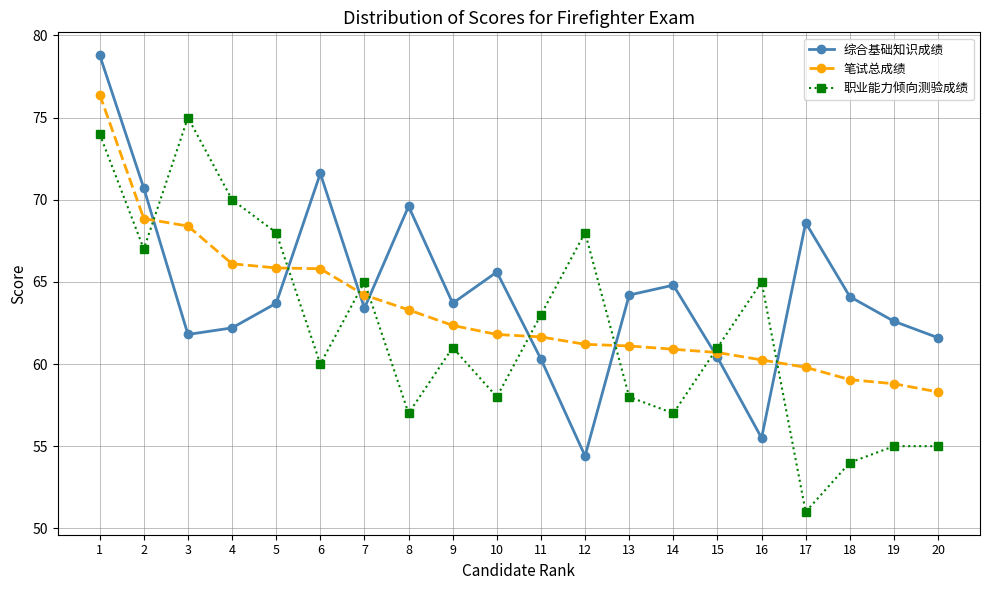

Rank the series by their maximum value, from highest to lowest.

综合基础知识成绩, 笔试总成绩, 职业能力倾向测验成绩